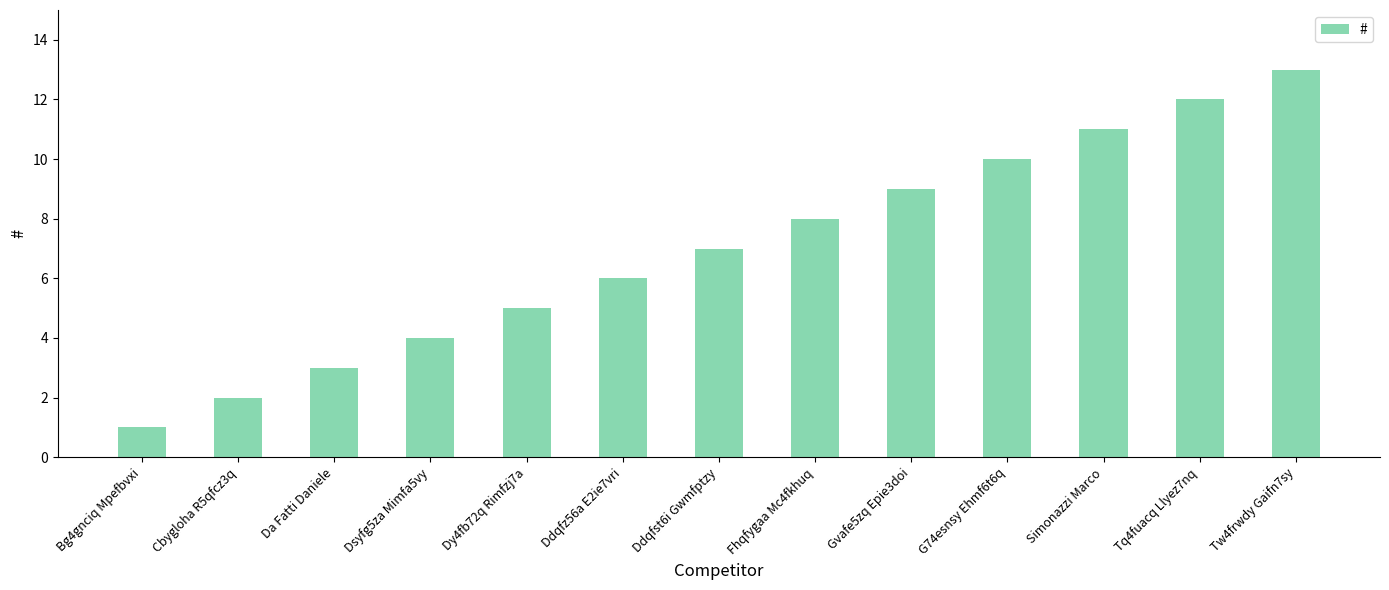

Is it true that the value at Ddqfz56a E2ie7vri is 2?

False